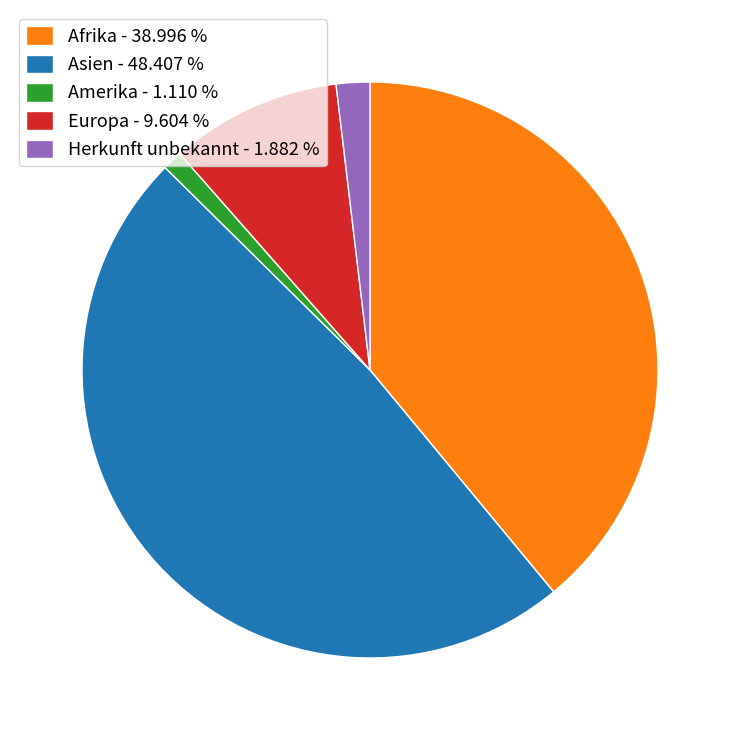

Approximately how many times larger is the value at Herkunft unbekannt - 1.882 % compared to Amerika - 1.110 %?

1.7